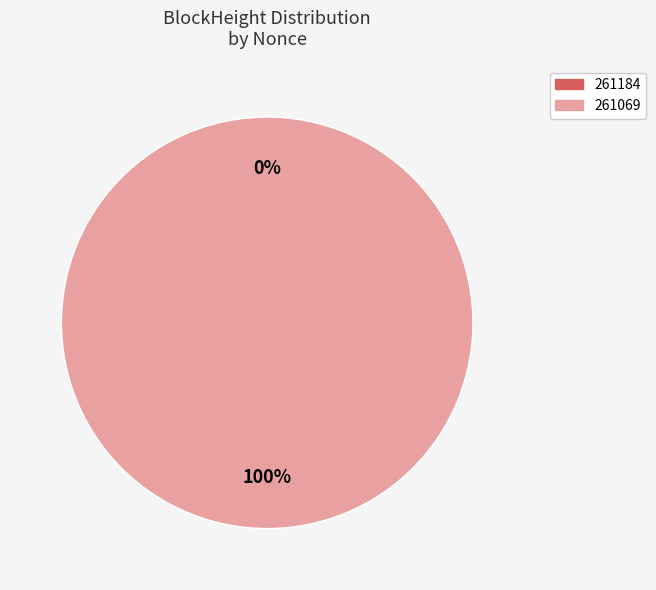

Combined, do 261069 and 261184 account for over 50%?

Yes